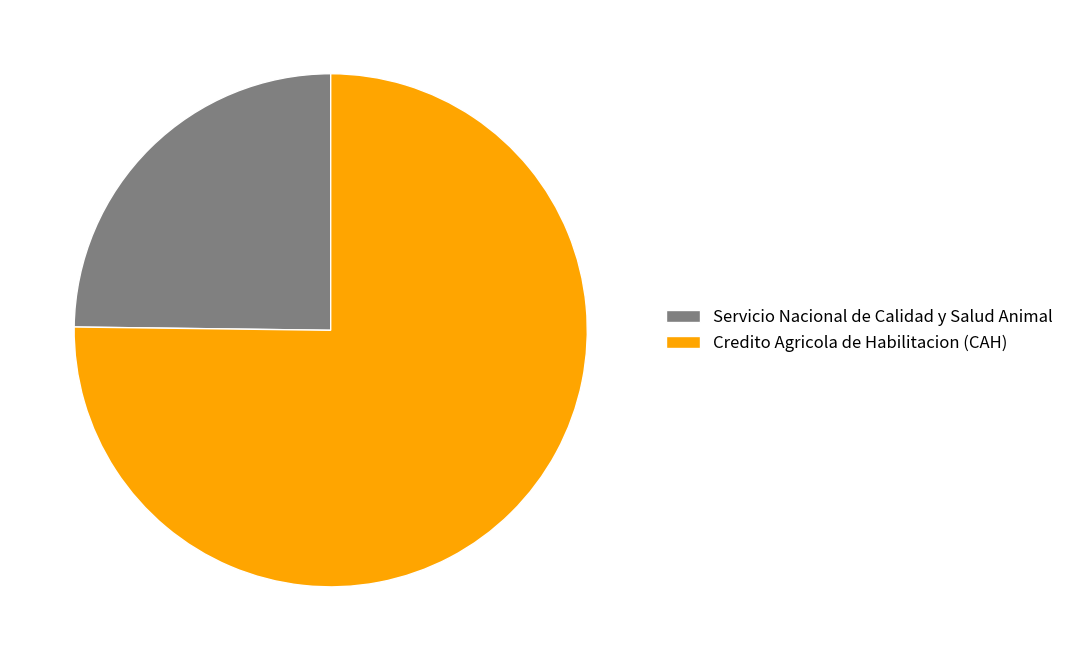

Combined, do Credito Agricola de Habilitacion (CAH) and Servicio Nacional de Calidad y Salud Animal account for over 50%?

Yes